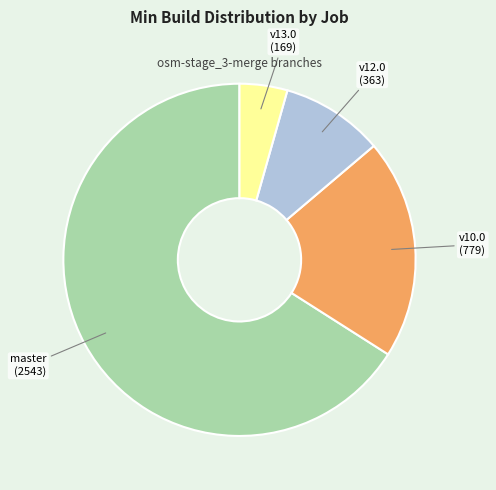

Is there a majority slice in this chart?

Yes